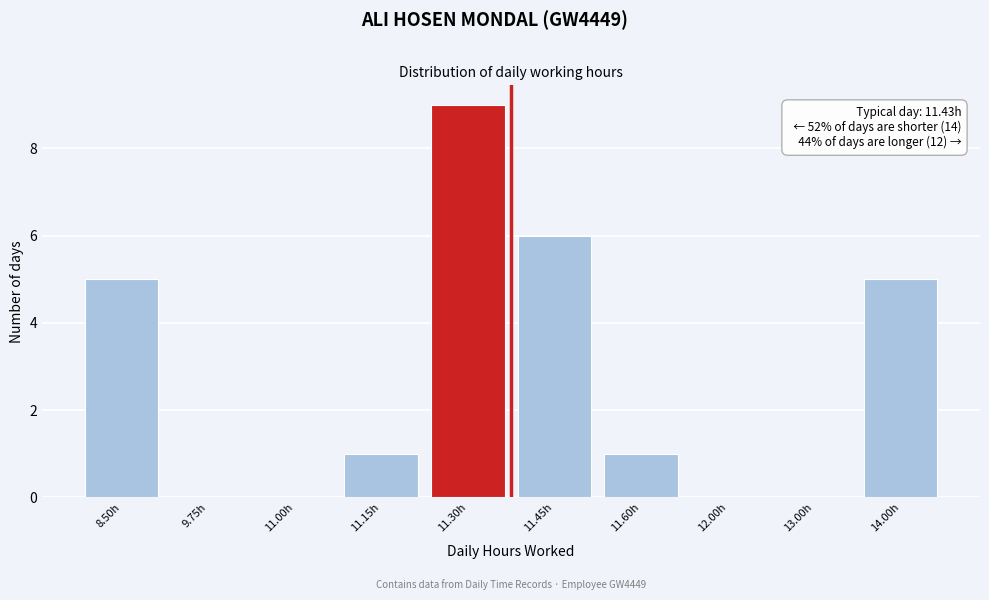

Reading right to left, transcribe all the data shown in this chart.

14.00h=5	13.00h=0	12.00h=0	11.60h=1	11.45h=6	11.30h=9	11.15h=1	11.00h=0	9.75h=0	8.50h=5